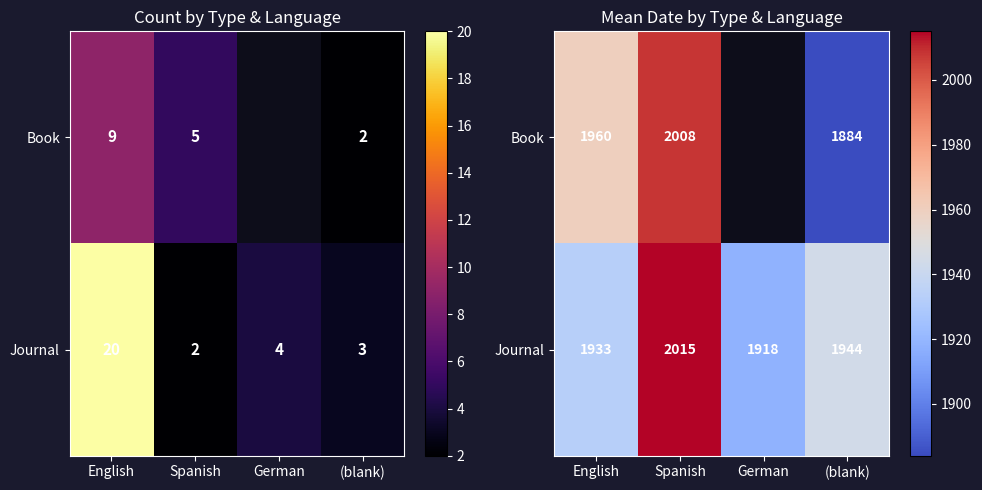

What is the smallest value displayed?

1884.0